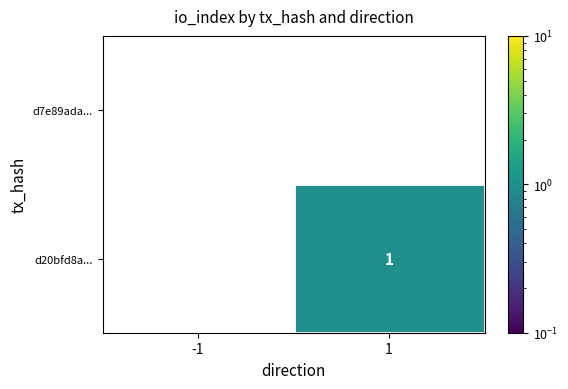

Is the value of d7e89ada... at 1 greater than the value of d20bfd8a... at -1?

No